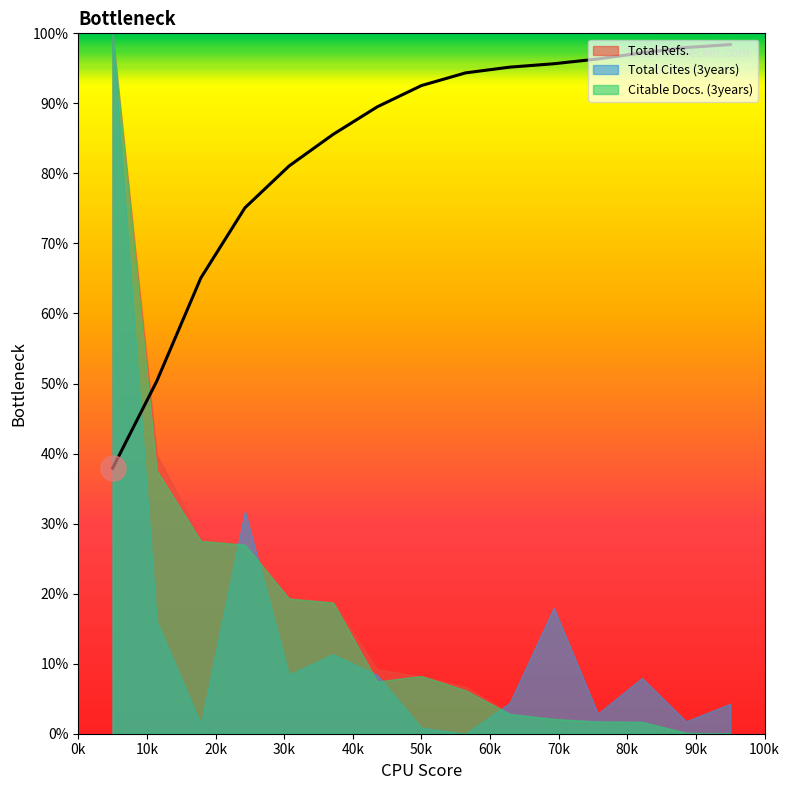

In Total Cites (3years), how many points are higher than both neighbors (excluding endpoints)?

4